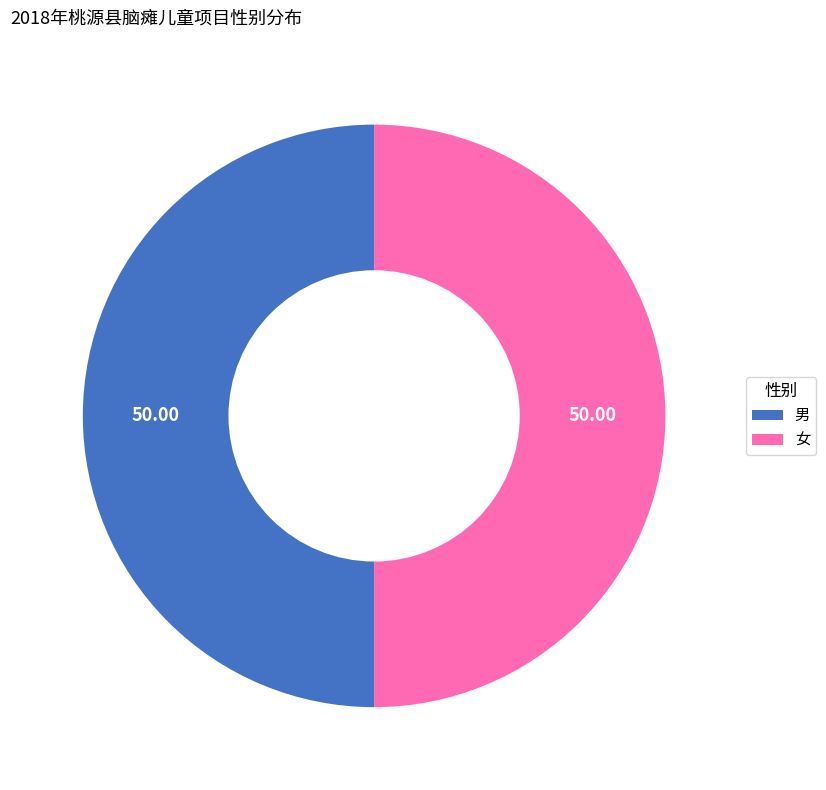

Approximately how many times larger is the value at 女 compared to 男?

1.0